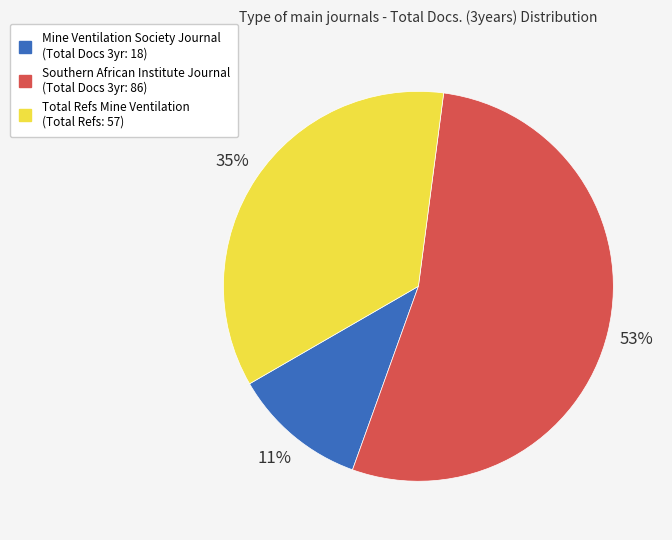

Count the number of slices in the pie.

3